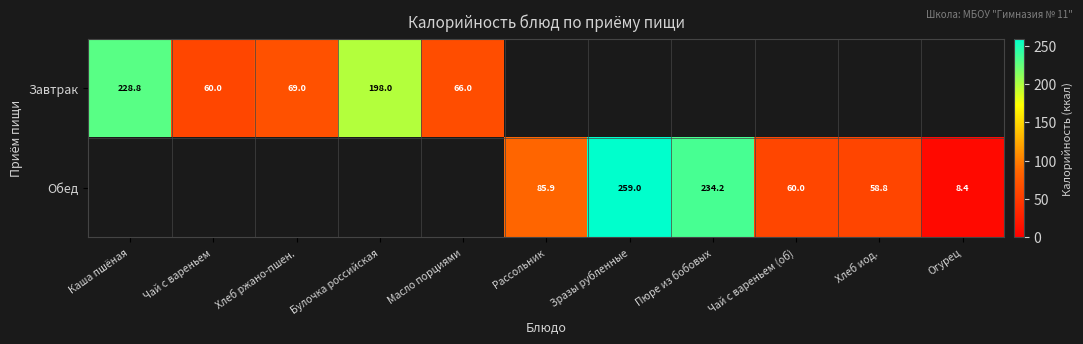

The Обед series shows 58.8 at Хлеб иод.. True or false?

True